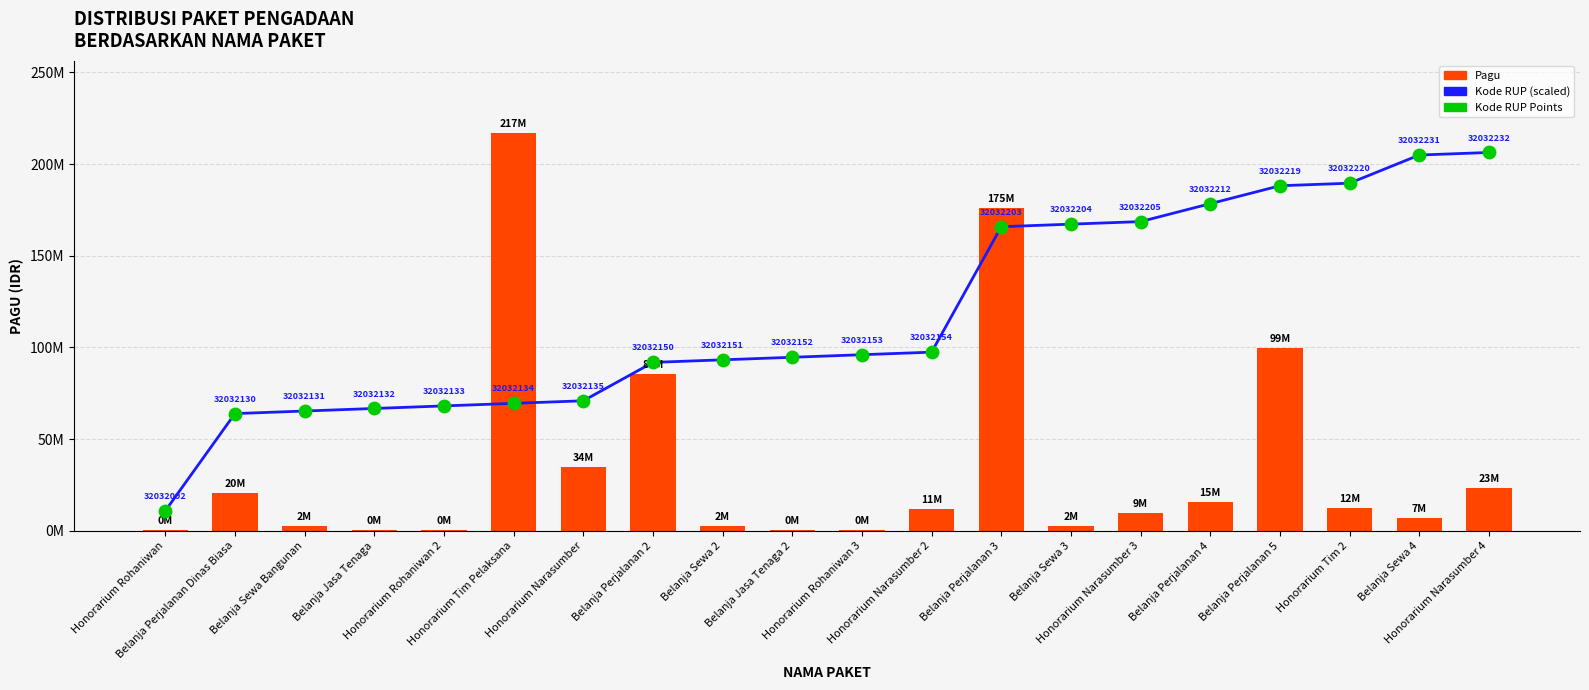

Which series has the largest total across all categories?

Kode RUP (scaled)